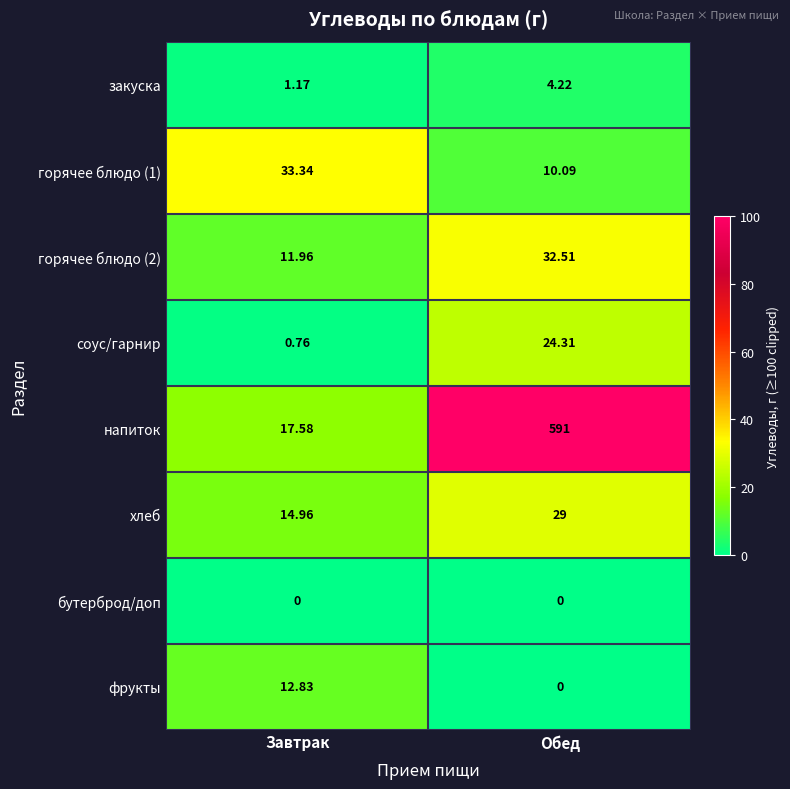

At which label does закуска reach its minimum?

Завтрак